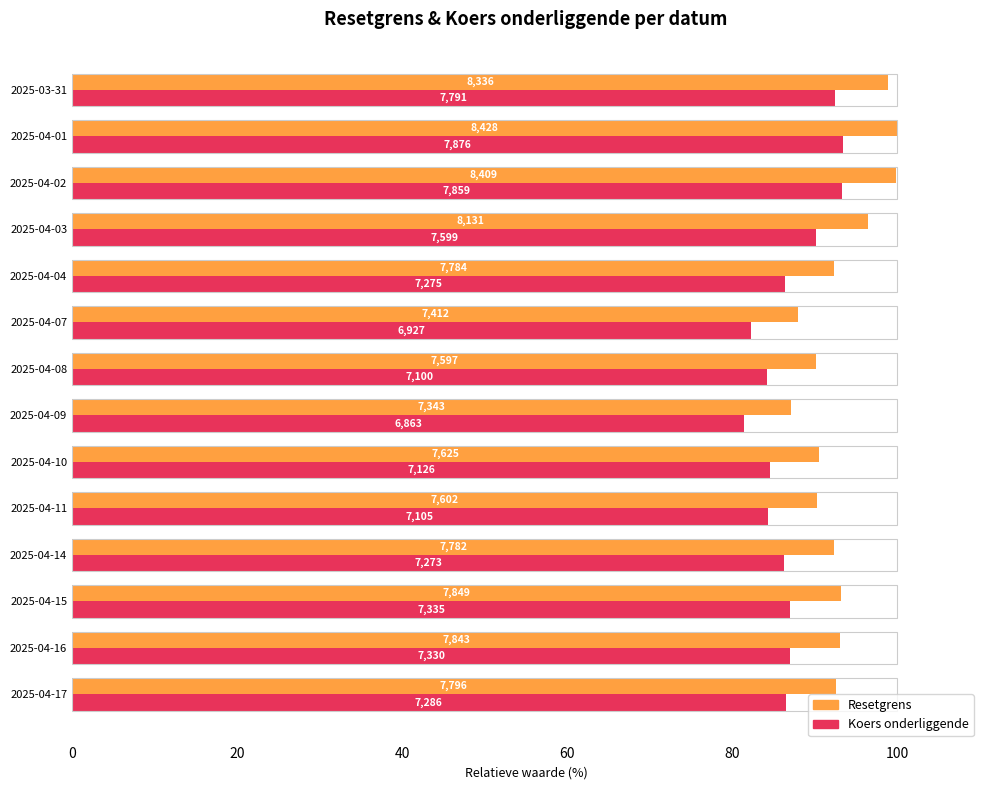

Which series has the largest total across all categories?

Resetgrens